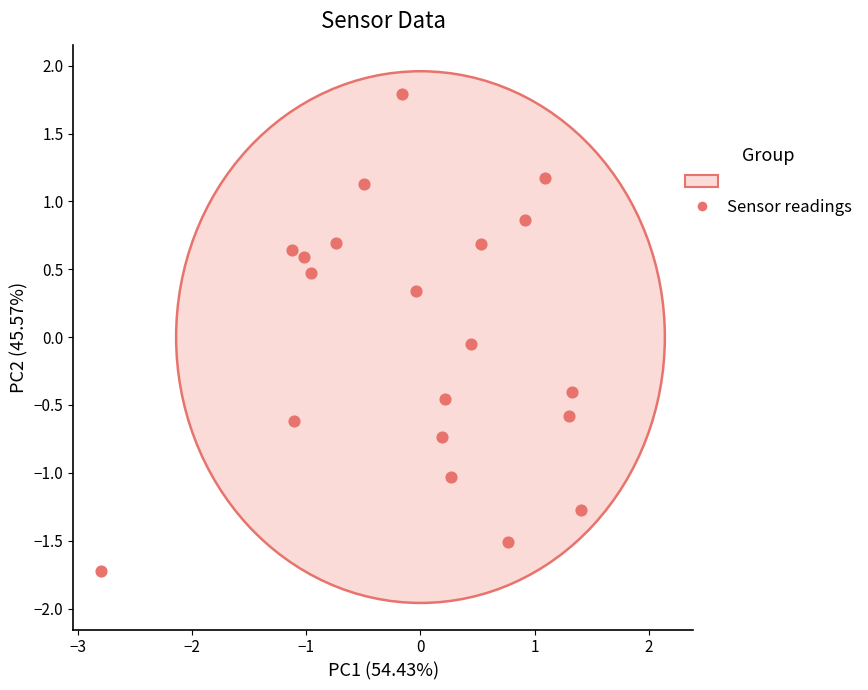

What is the range of Y values (max minus min)?

3.5